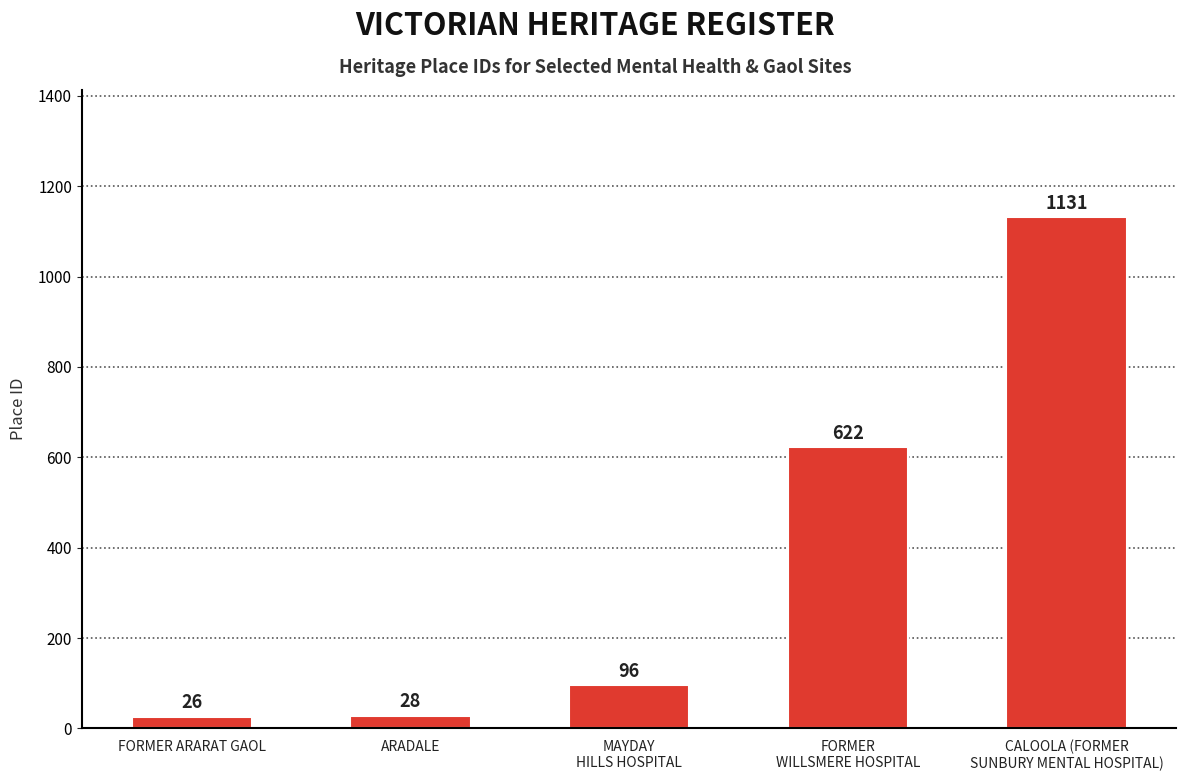

Reading left to right, transcribe all the data shown in this chart.

FORMER ARARAT GAOL=26	ARADALE=28	MAYDAY
HILLS HOSPITAL=96	FORMER
WILLSMERE HOSPITAL=622	CALOOLA (FORMER
SUNBURY MENTAL HOSPITAL)=1131